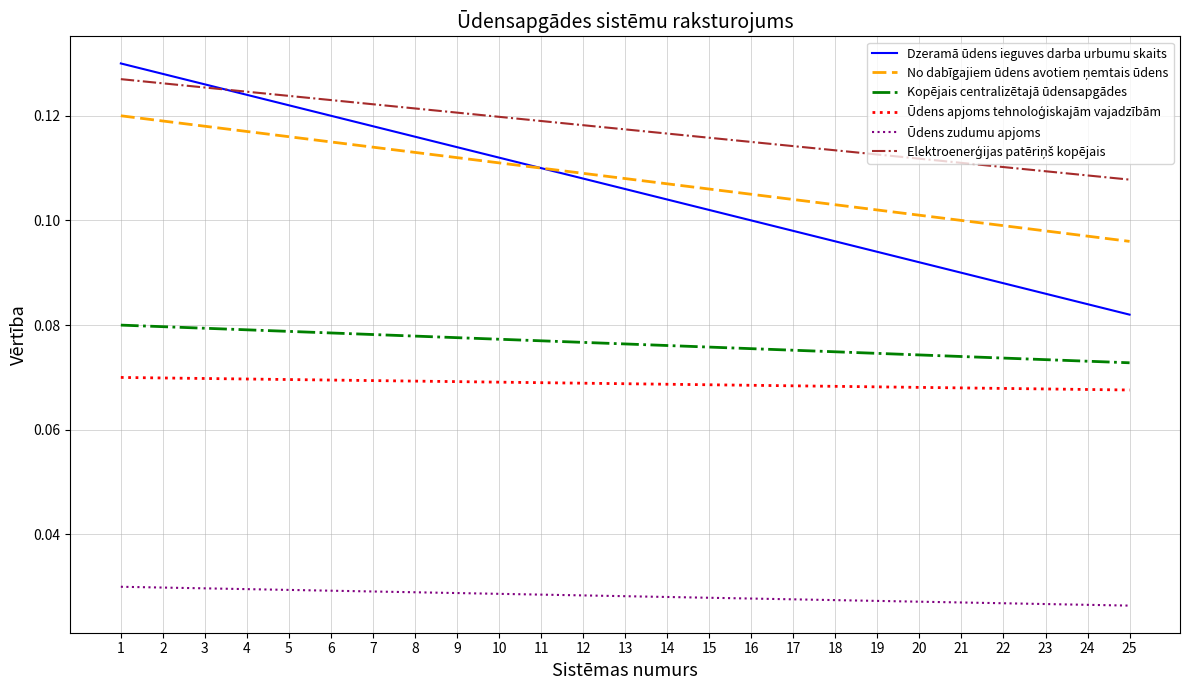

How many Dzeramā ūdens ieguves darba urbumu skaits values are between 0 and 1?

25